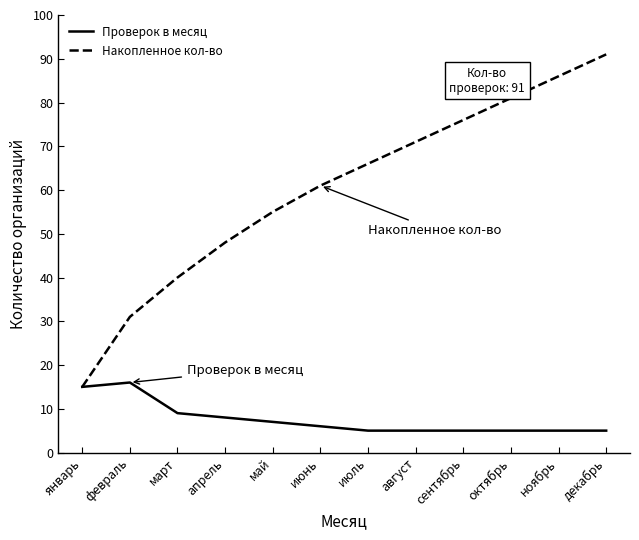

What position from the left is июль?

7